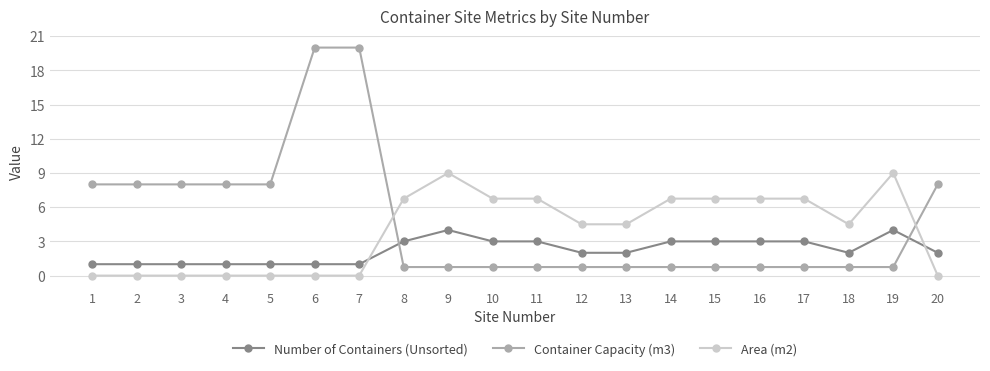

The value of Container Capacity (m3) at 19 is 0.8. True or false?

True